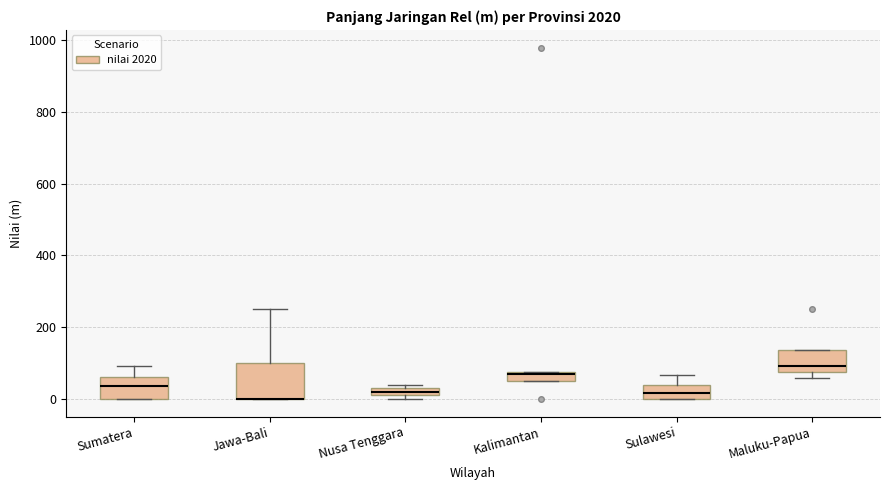

Where is the upper edge of the box for Kalimantan on the y-axis? The values are not printed on the chart, so give them approximately, as read against the axis.

80